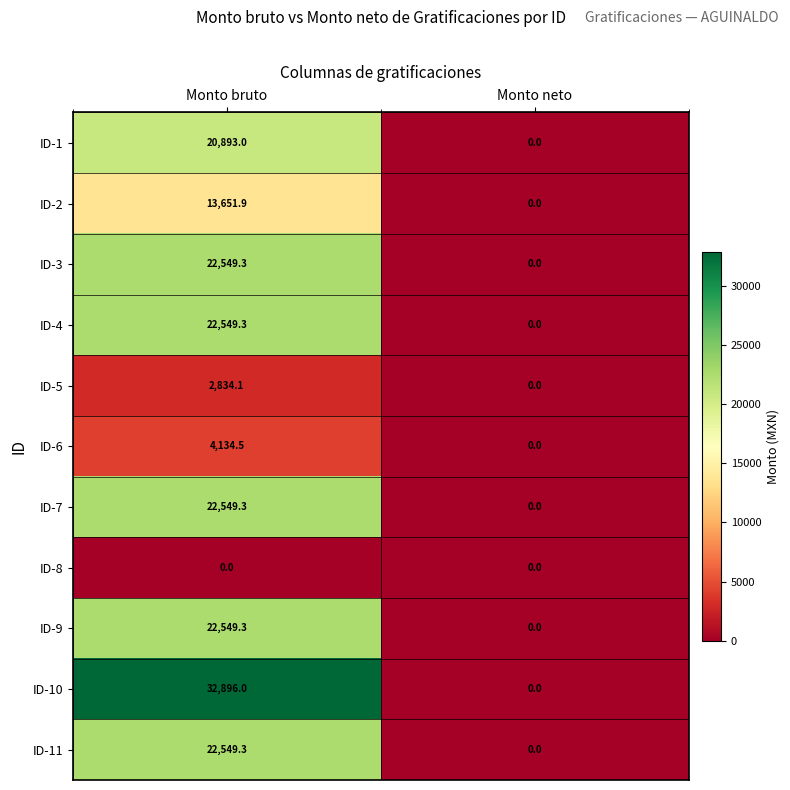

Reading right to left, what are all the values shown in this chart?

ID-1: Monto neto=0.0	Monto bruto=20893.0
ID-2: Monto neto=0.0	Monto bruto=13651.9
ID-3: Monto neto=0.0	Monto bruto=22549.3
ID-4: Monto neto=0.0	Monto bruto=22549.3
ID-5: Monto neto=0.0	Monto bruto=2834.1
ID-6: Monto neto=0.0	Monto bruto=4134.5
ID-7: Monto neto=0.0	Monto bruto=22549.3
ID-8: Monto neto=0.0	Monto bruto=0.0
ID-9: Monto neto=0.0	Monto bruto=22549.3
ID-10: Monto neto=0.0	Monto bruto=32896.0
ID-11: Monto neto=0.0	Monto bruto=22549.3